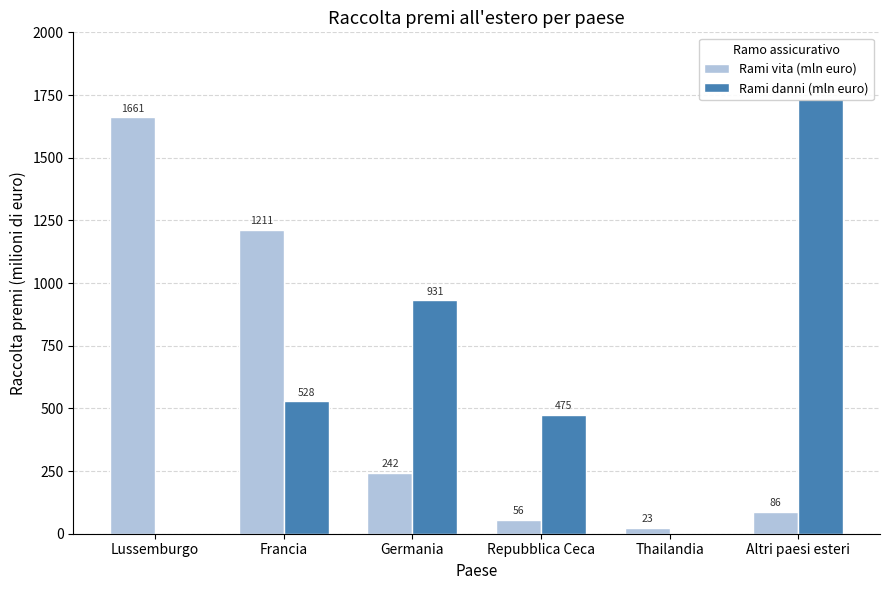

What is the sum of the Rami danni (mln euro) values at Francia and Thailandia?

528.3